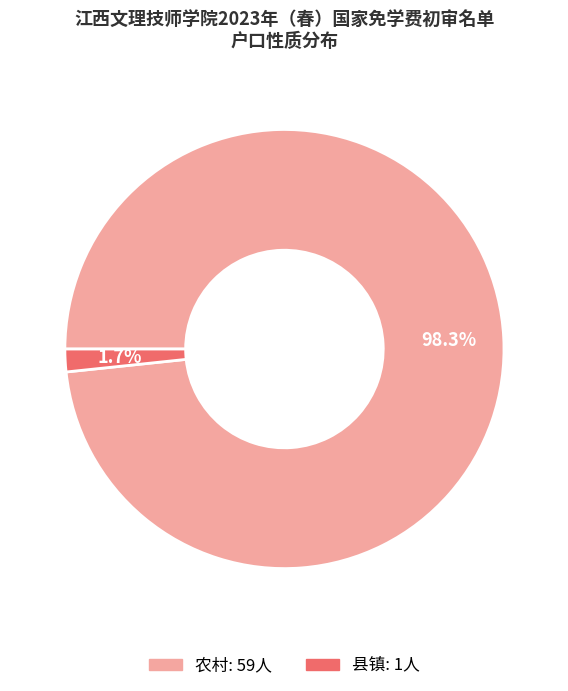

To the nearest percent, what is the average slice percentage?

50%